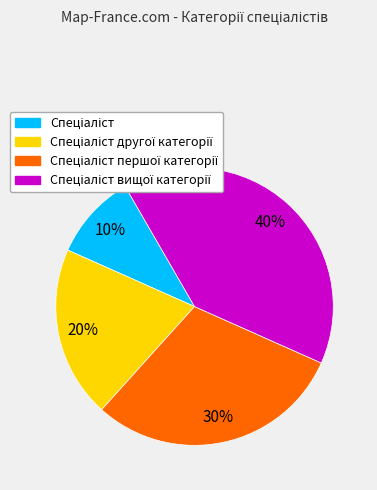

To the nearest percent, what is the difference between the largest and smallest slice percentages?

30%